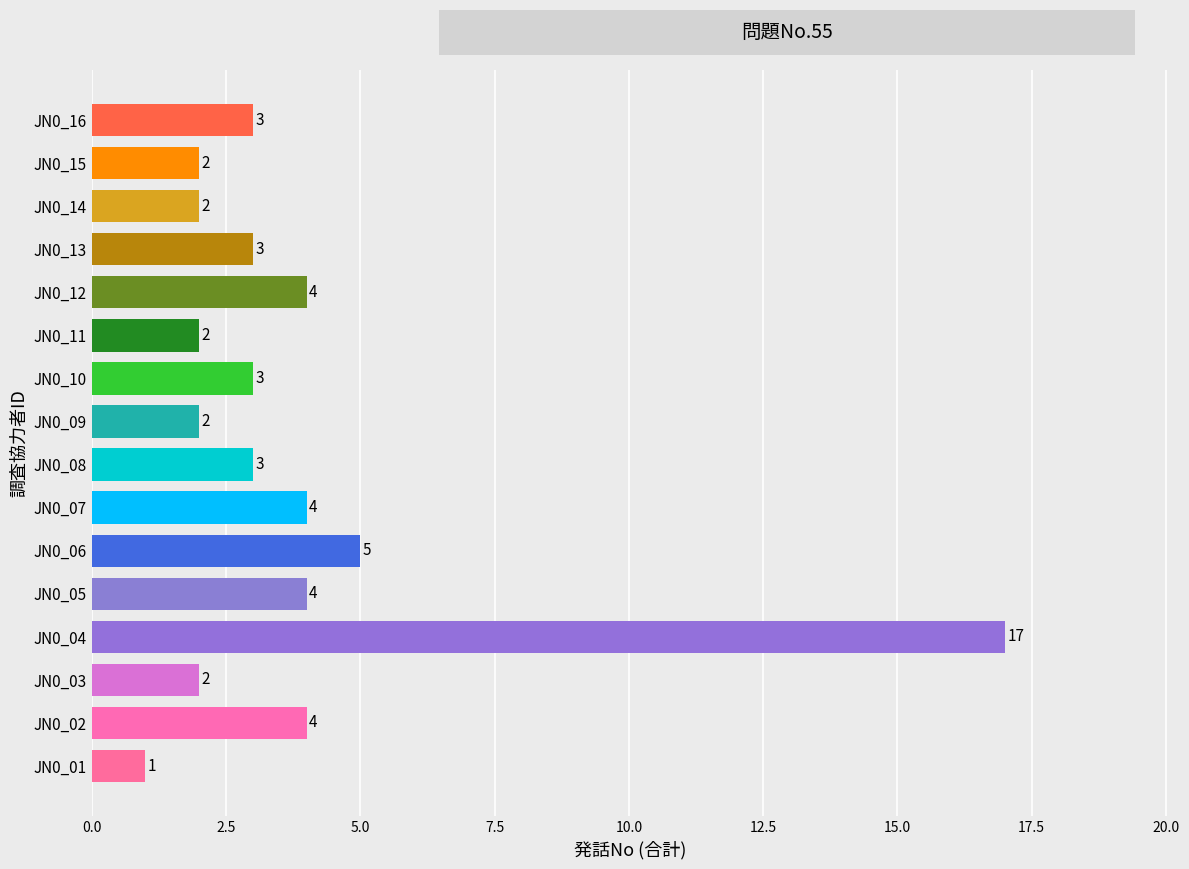

The chart shows a value of 1 at JN0_07. True or false?

False